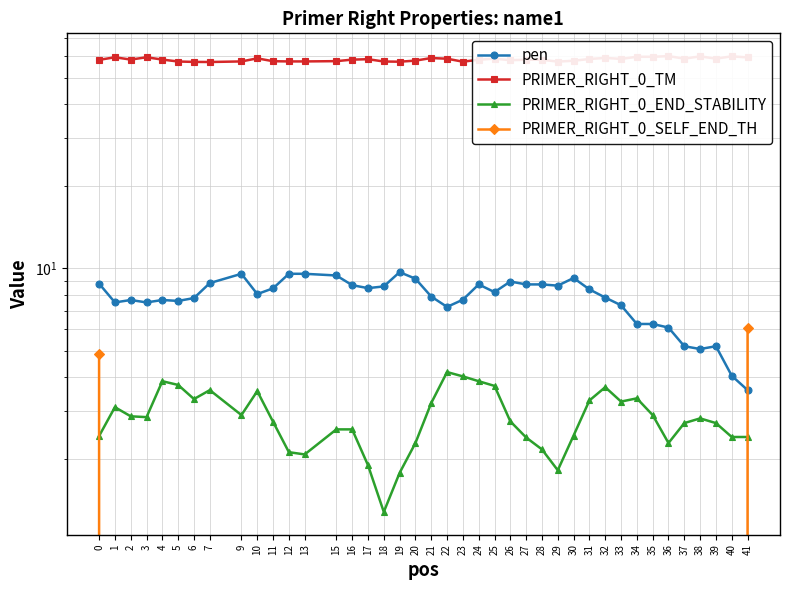

What are all the series names shown in the legend?

pen, PRIMER_RIGHT_0_TM, PRIMER_RIGHT_0_END_STABILITY, PRIMER_RIGHT_0_SELF_END_TH